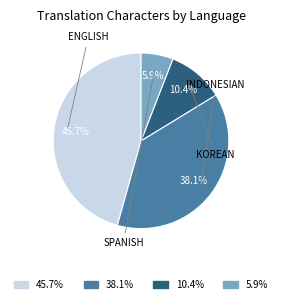

To the nearest percent, what is the average slice percentage?

25%